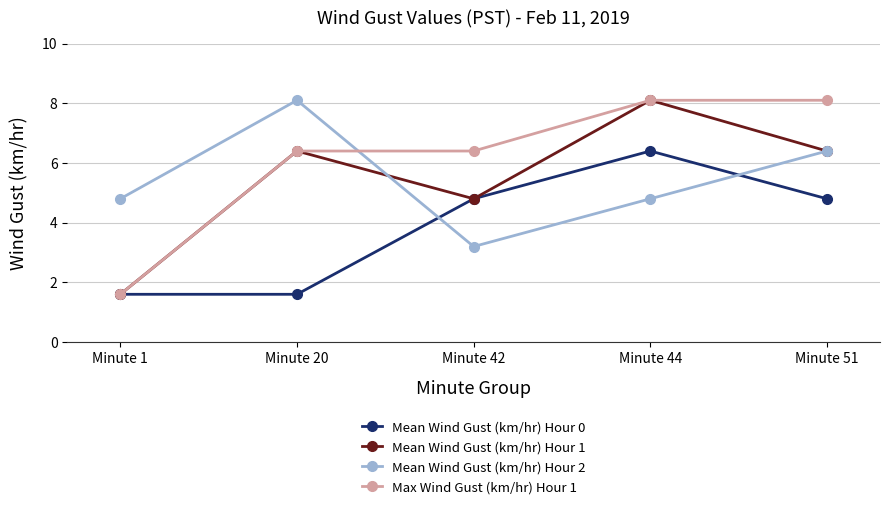

What is the value of the Max Wind Gust (km/hr) Hour 1 point at the 5th from the left?

8.1